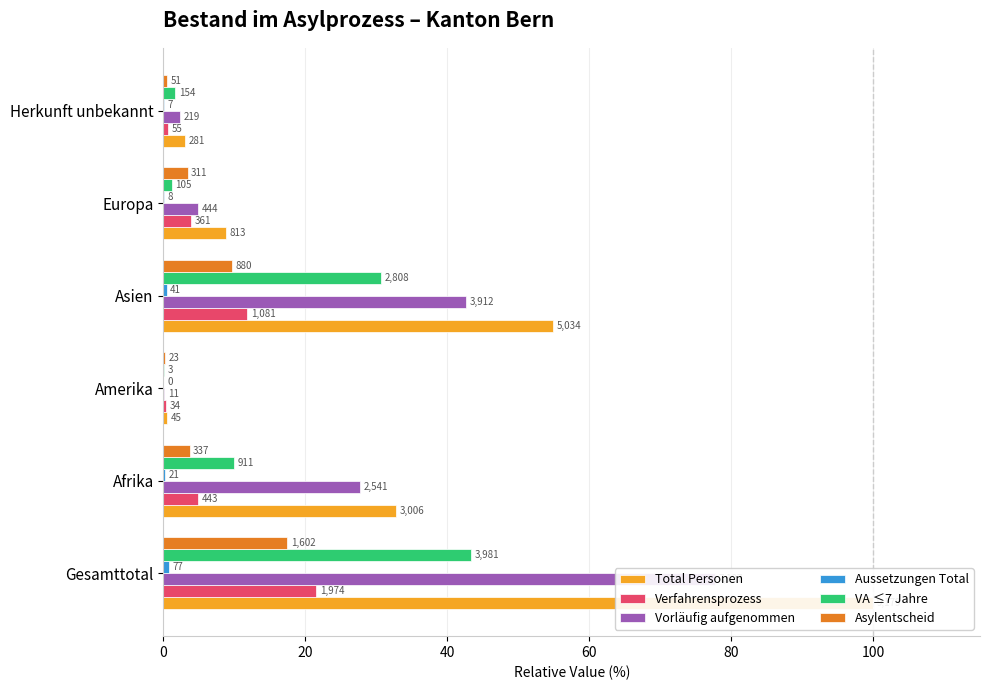

What is the average value of the Aussetzungen Total series?

0.3